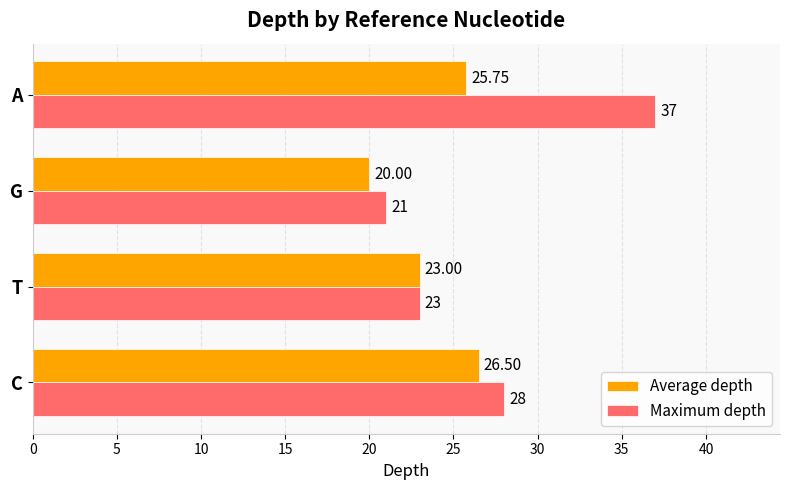

What is the difference between the maximum and minimum values in the Maximum depth series?

16.0